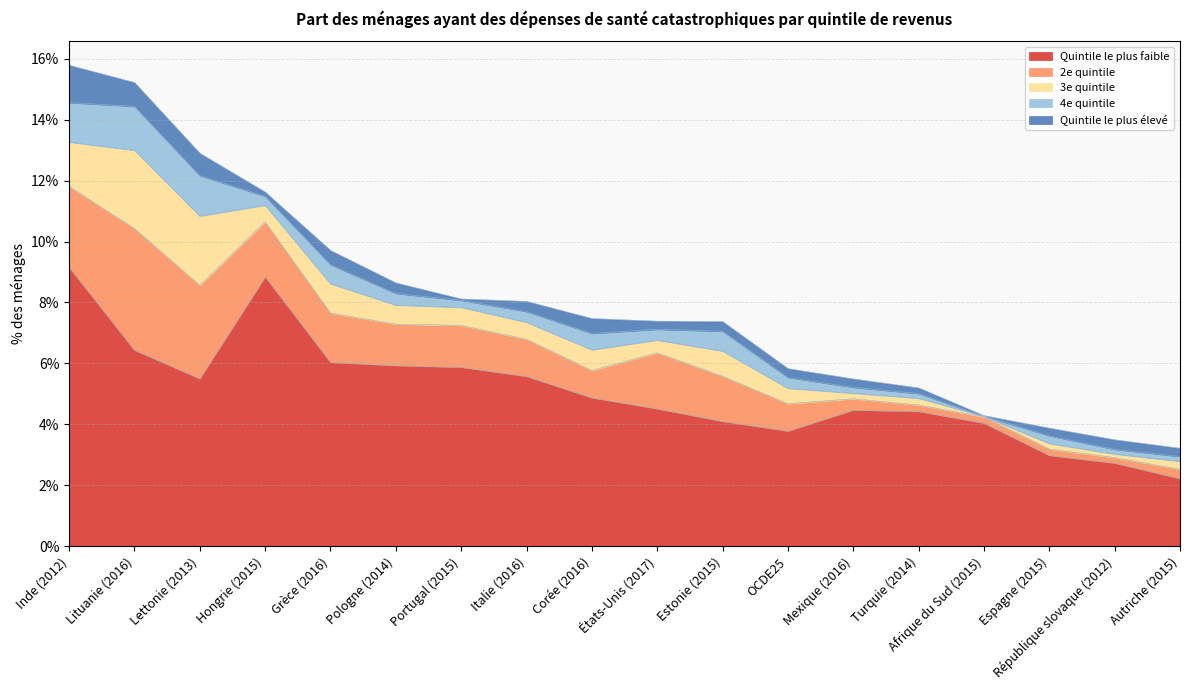

True or false: 4e quintile has more than 0 points higher than both neighbors.

True